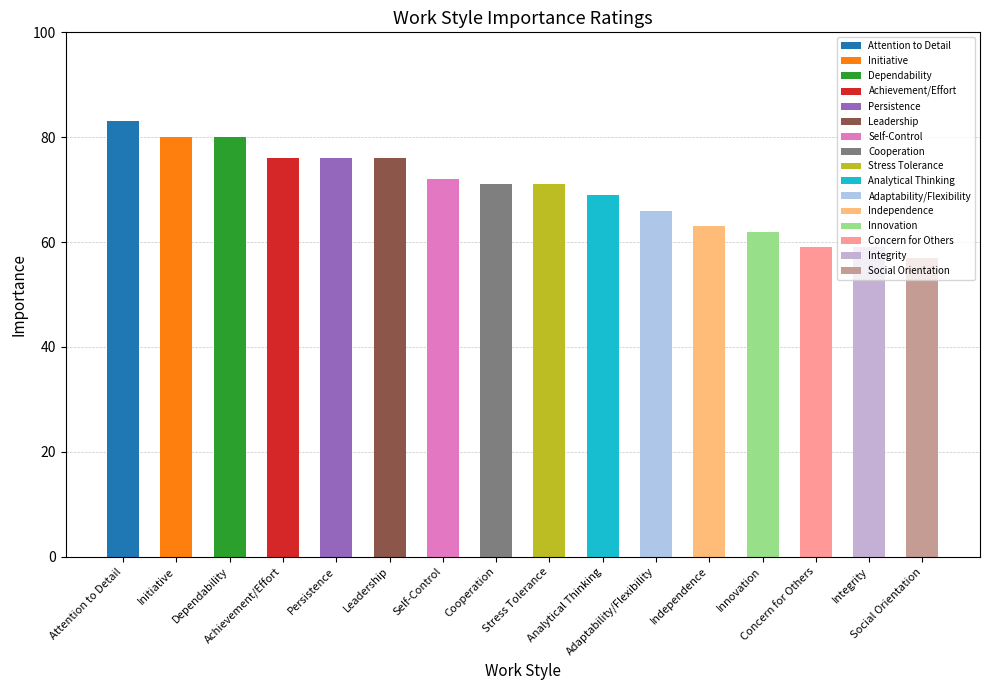

True or false: the data shows 59 at Integrity.

True